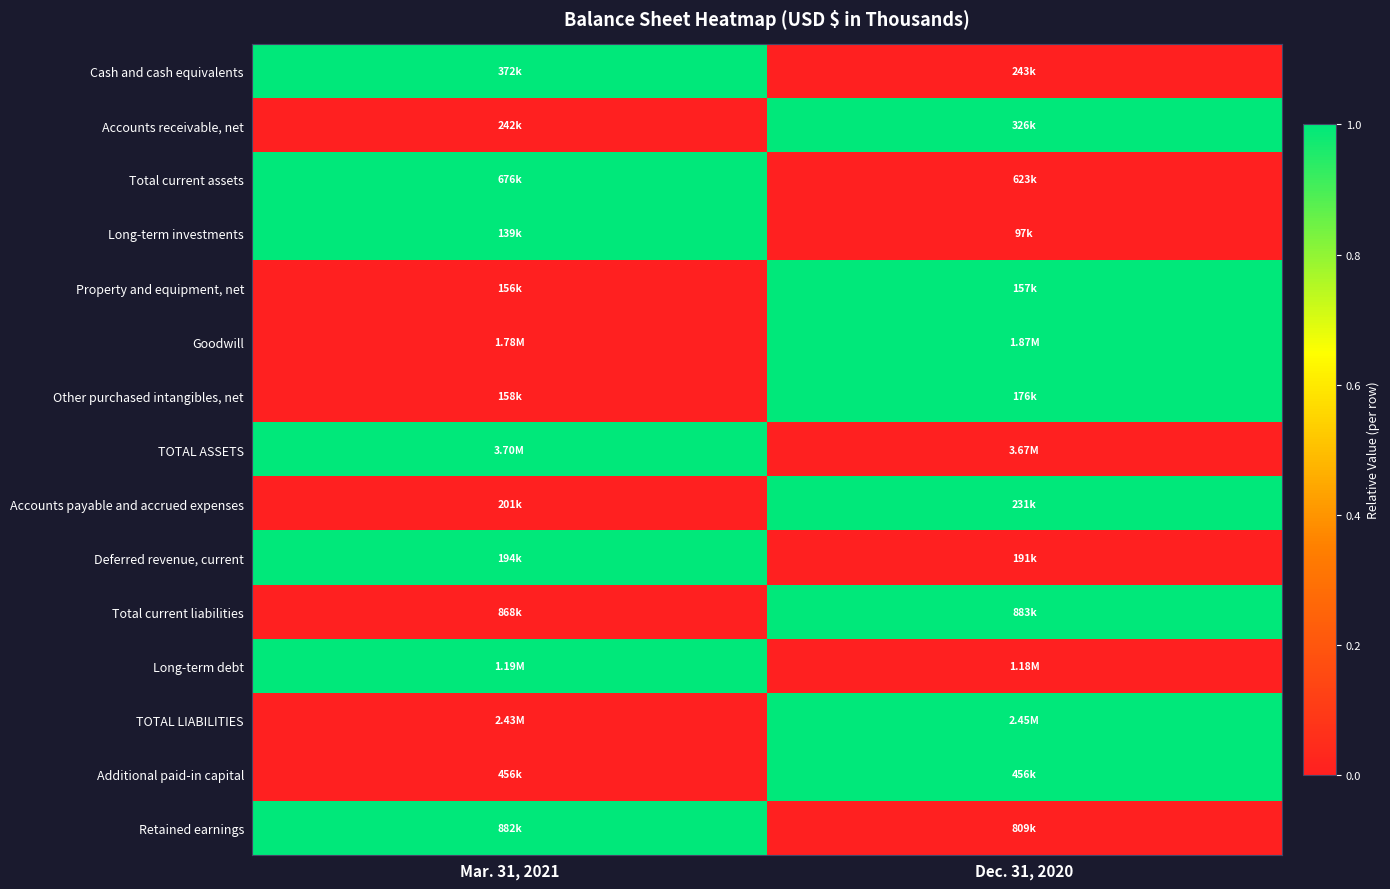

Which has a higher value, Dec. 31, 2020 or Mar. 31, 2021?

Mar. 31, 2021